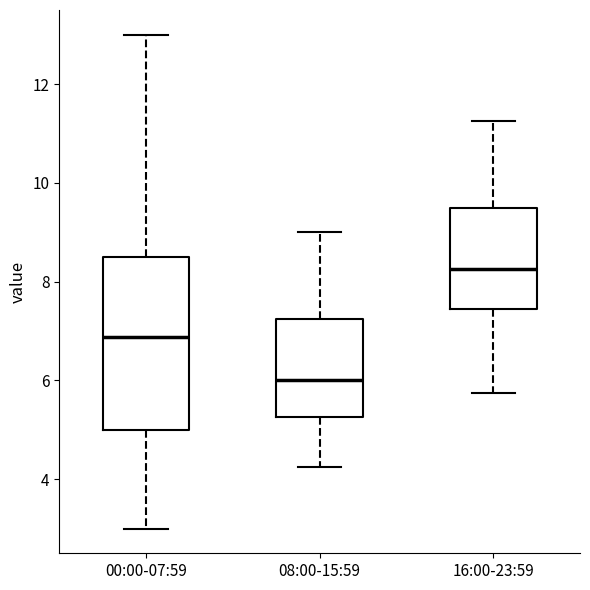

Where is the upper edge of the box for 16:00-23:59 on the y-axis? The values are not printed on the chart, so give them approximately, as read against the axis.

9.6